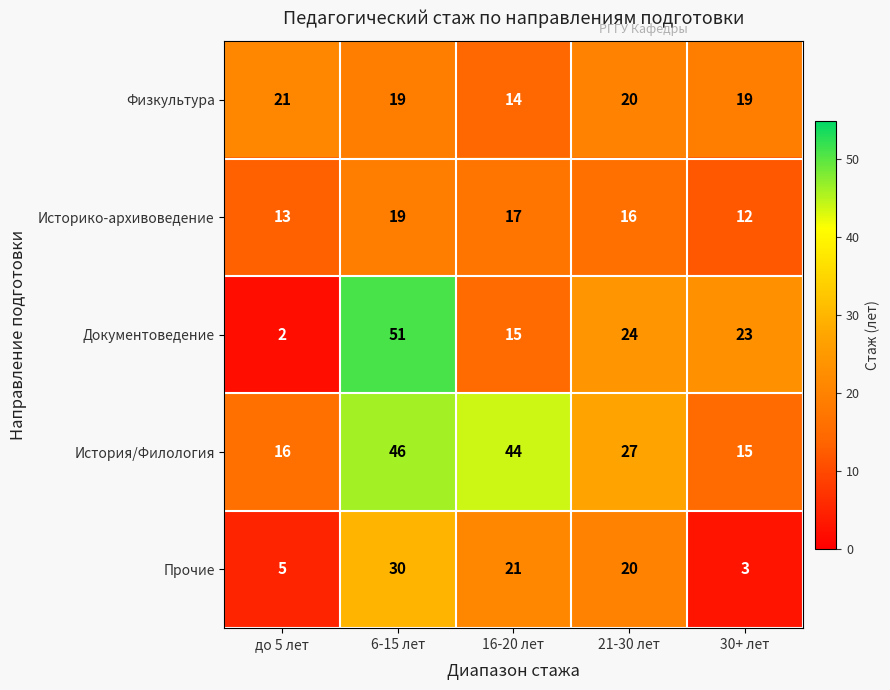

True or false: Физкультура has a value of 14 at 16-20 лет.

True